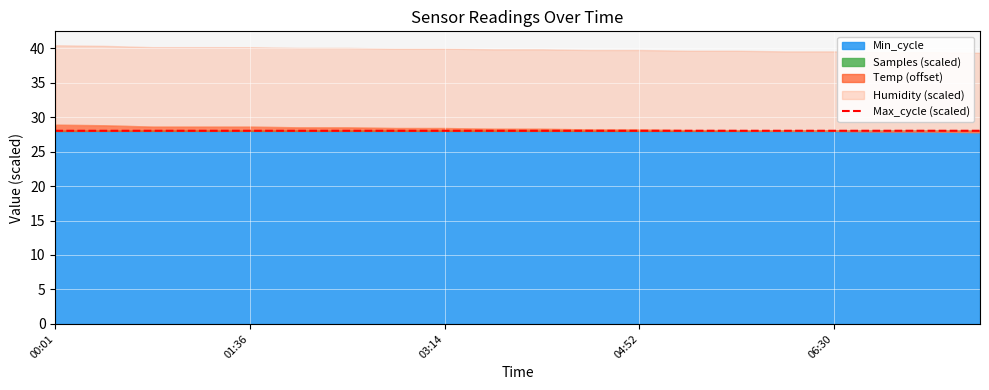

What is the value of the 12th point from the left?

28.0